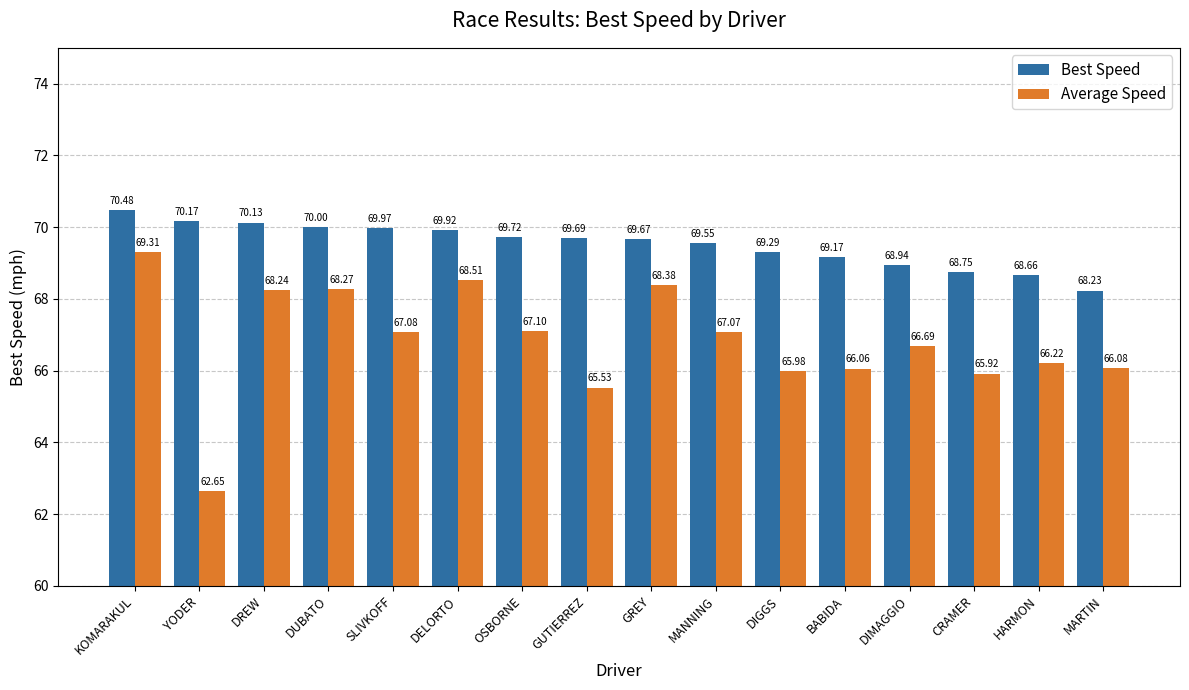

Is it true that Average Speed equals 65.5 at GUTIERREZ?

True